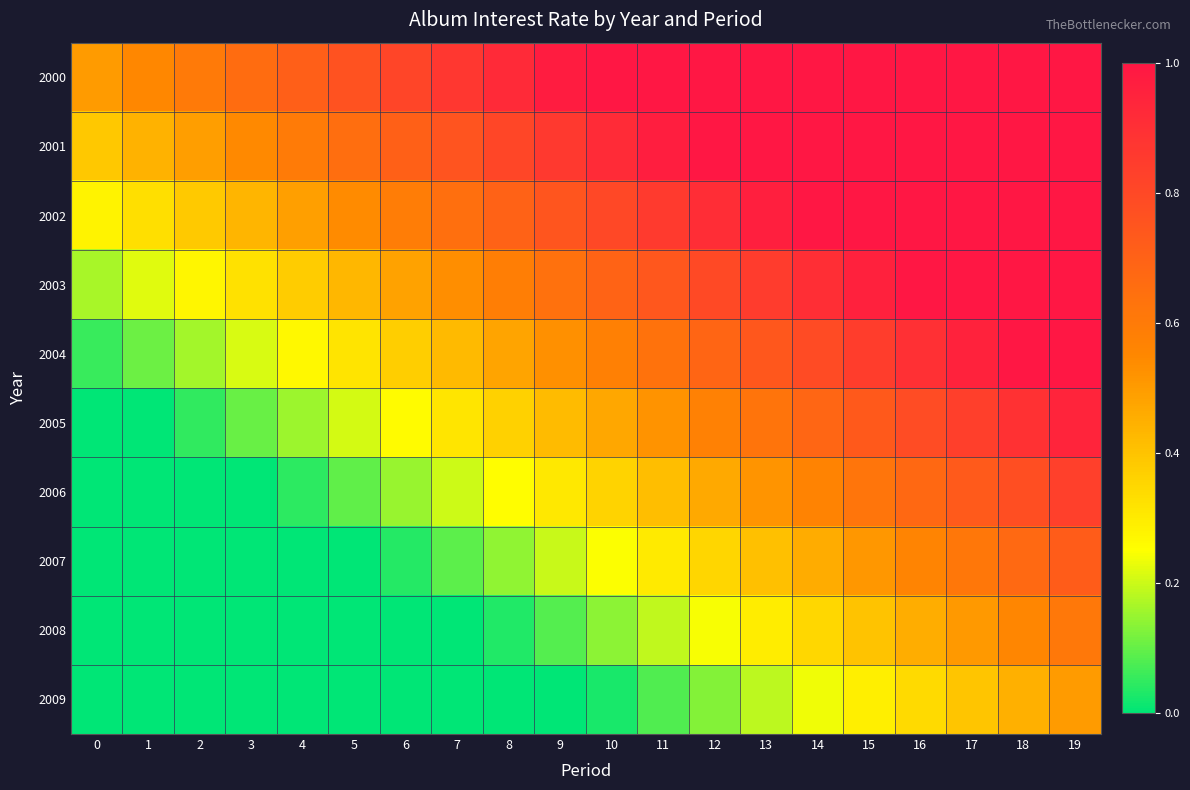

Which label corresponds to the largest value in the chart?

10